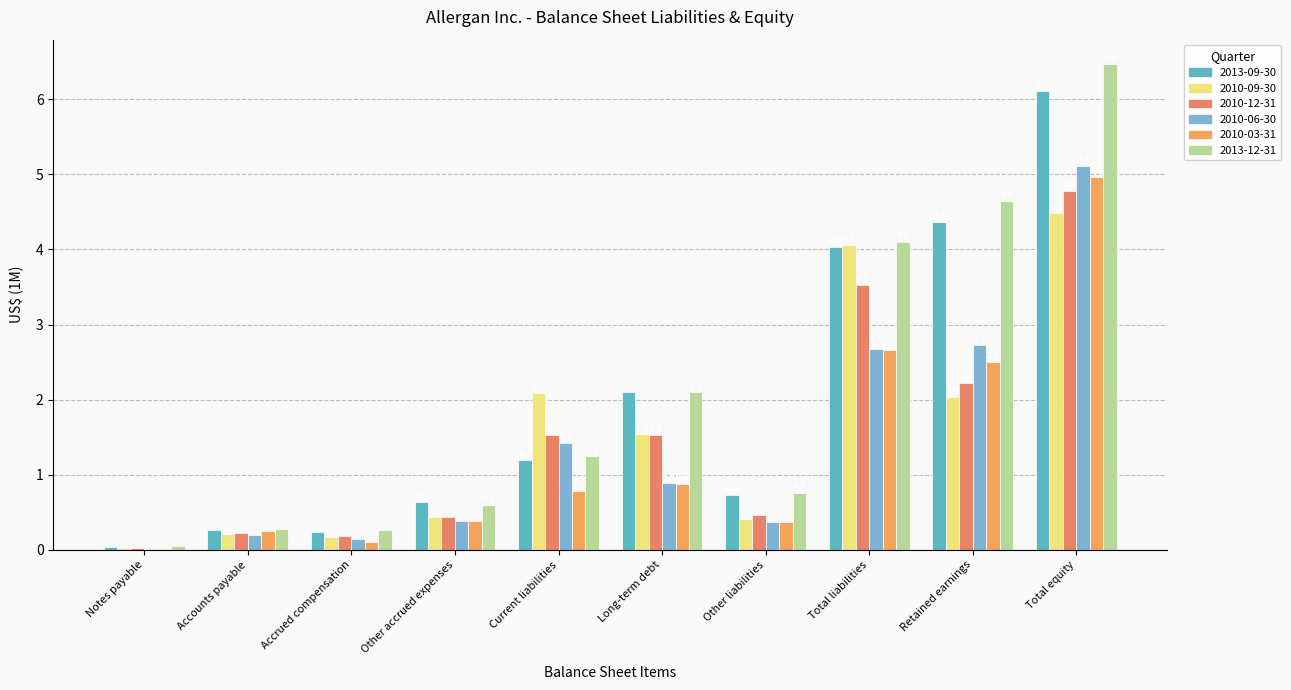

Which series changed the most between Accrued compensation and Total equity?

2013-12-31